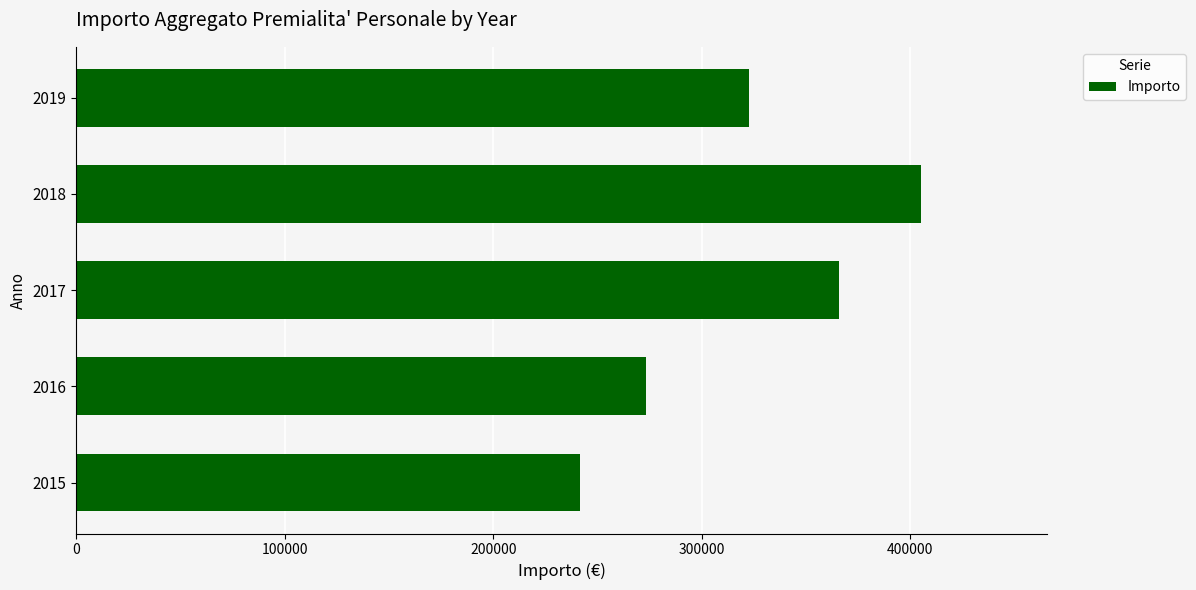

What is the minimum value shown in the chart?

241354.0